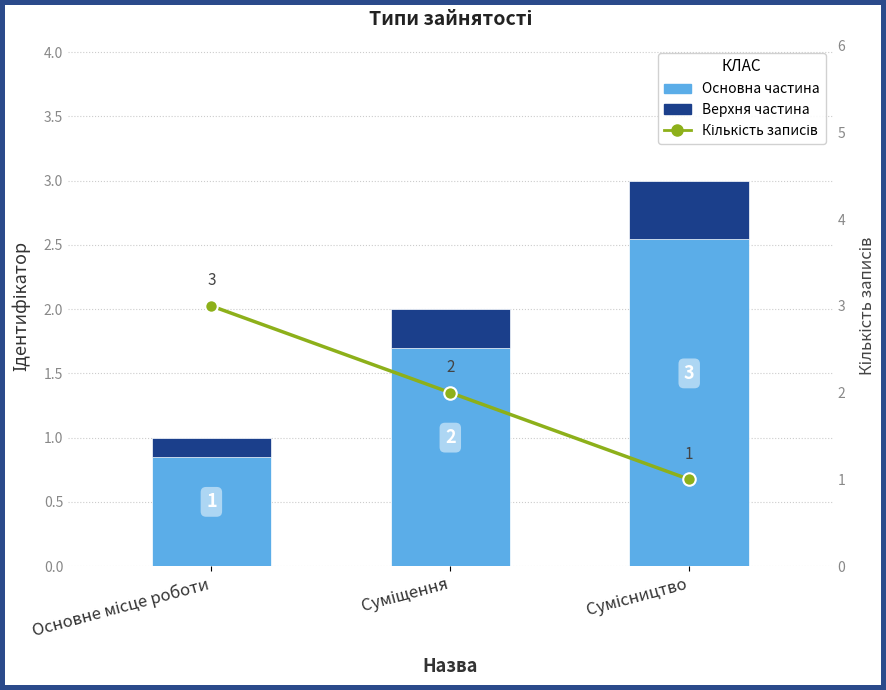

Which category has the lowest value across all series?

Основне місце роботи